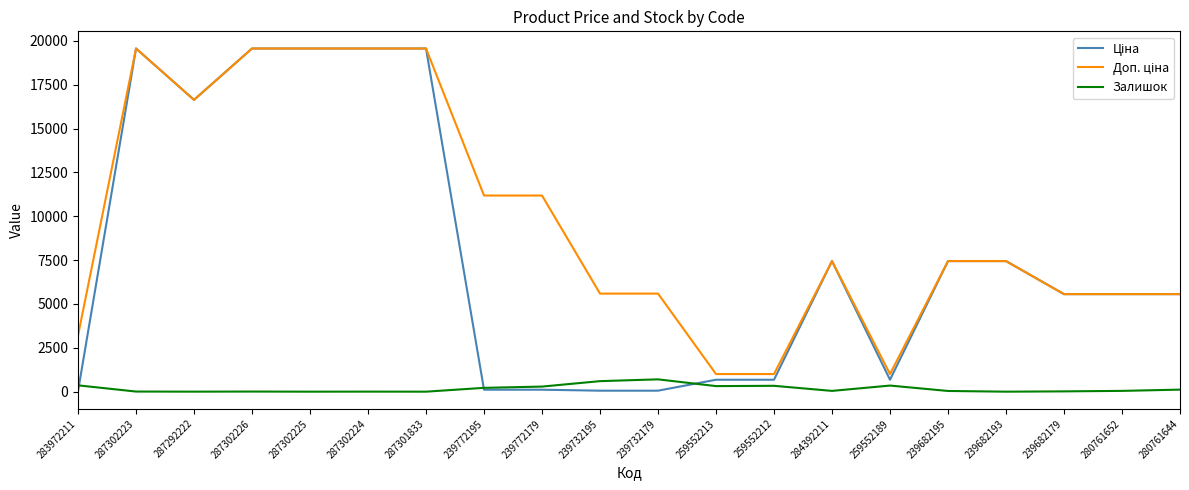

What is the difference between the maximum and minimum values in the Ціна series?

19532.8